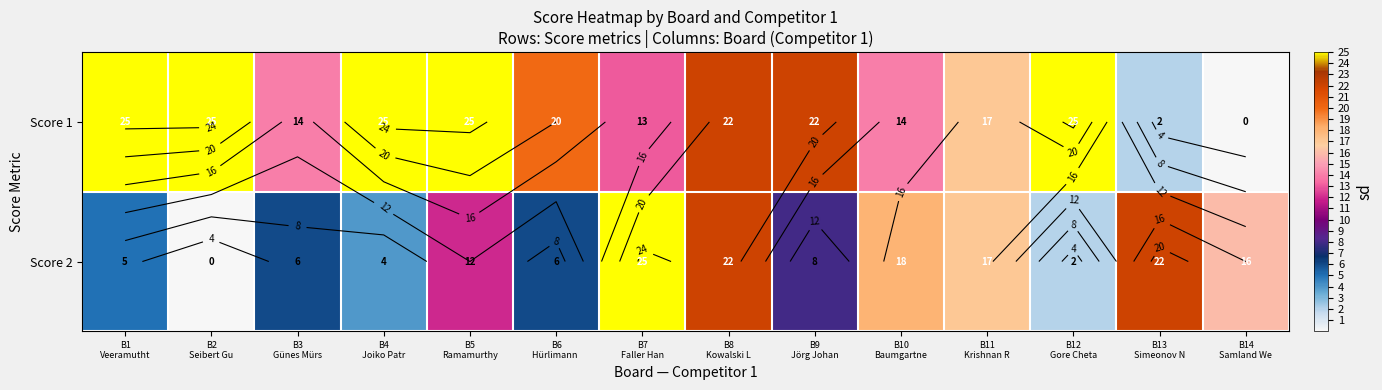

List the series in order of their peak value, lowest first.

Score 1, Score 2